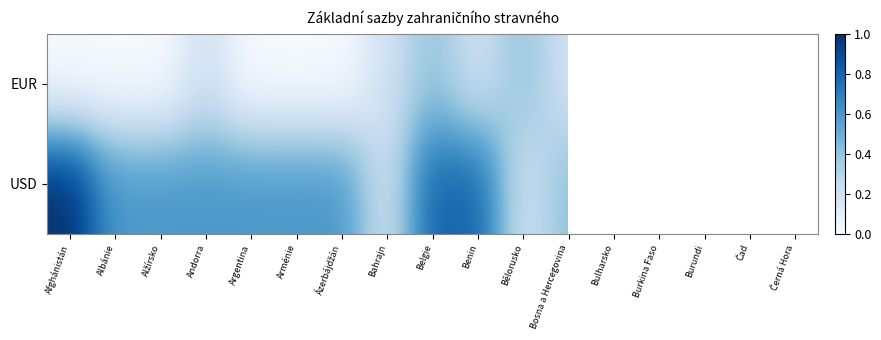

What is the sum of all EUR values?

3.2